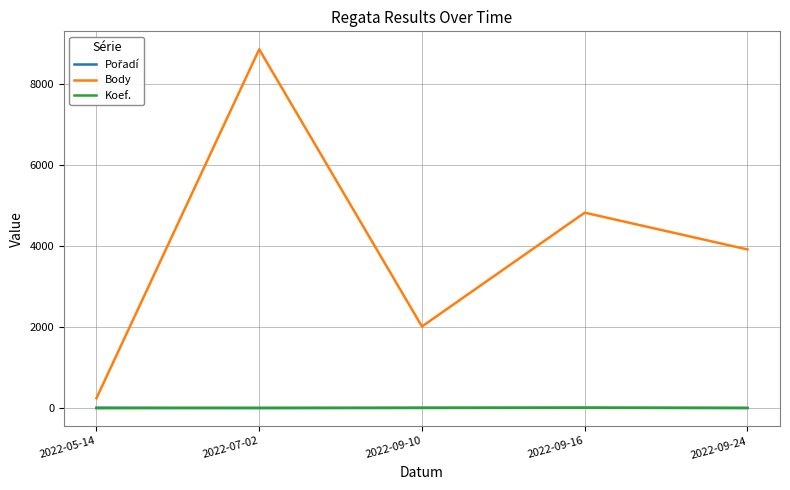

Count the Koef. values in the range 7 to 12.

4